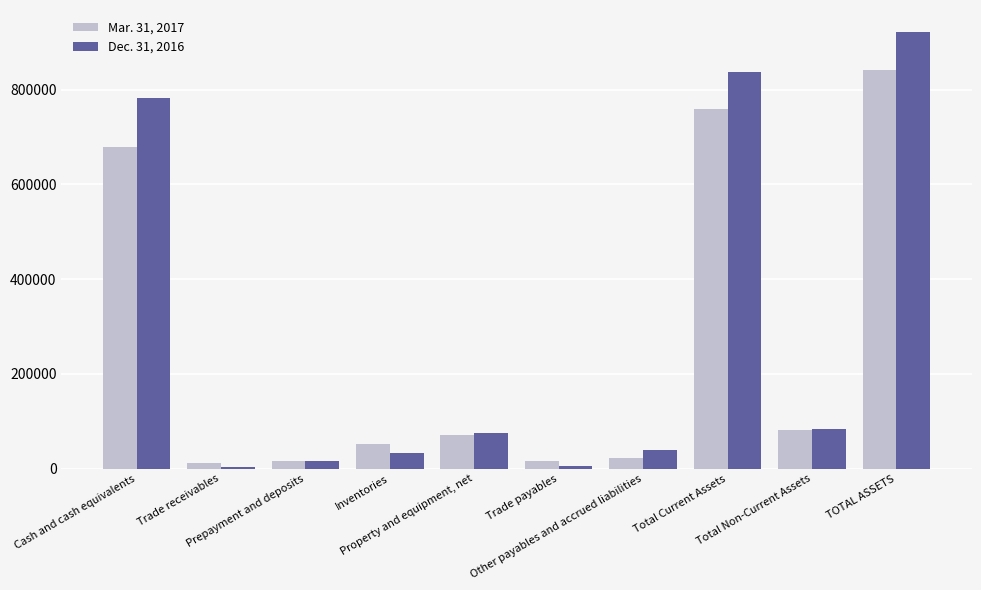

What is the difference between the Dec. 31, 2016 values at Trade receivables and Total Current Assets?

834491